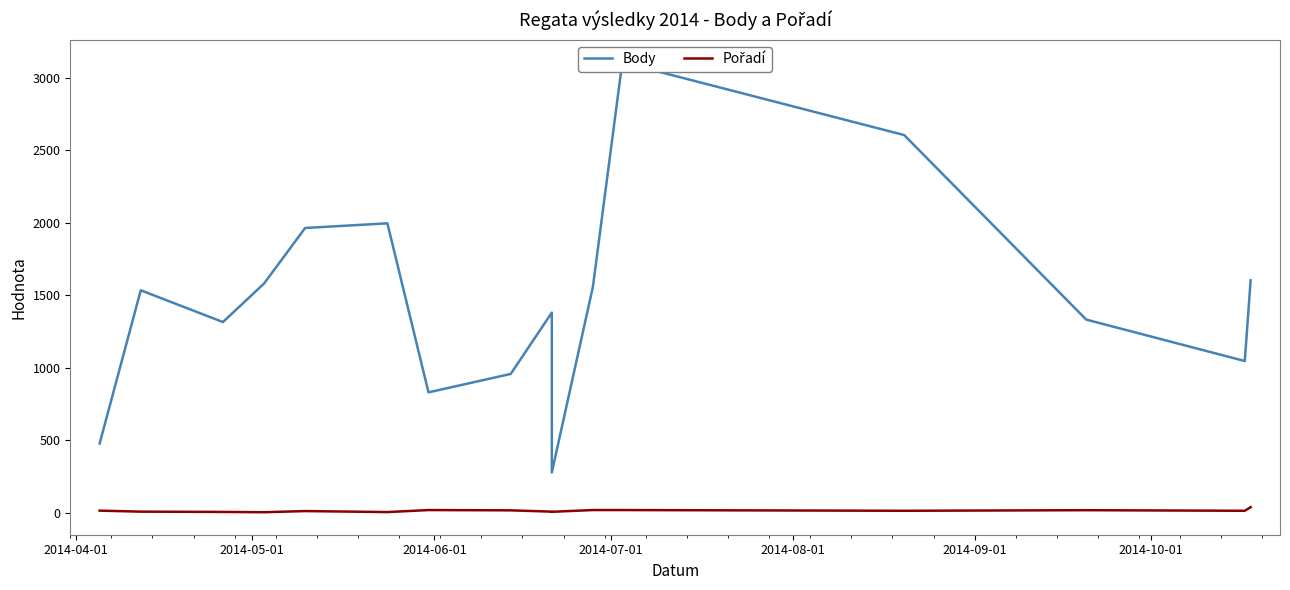

What is the value of the Pořadí point at the 14th from the left?

17